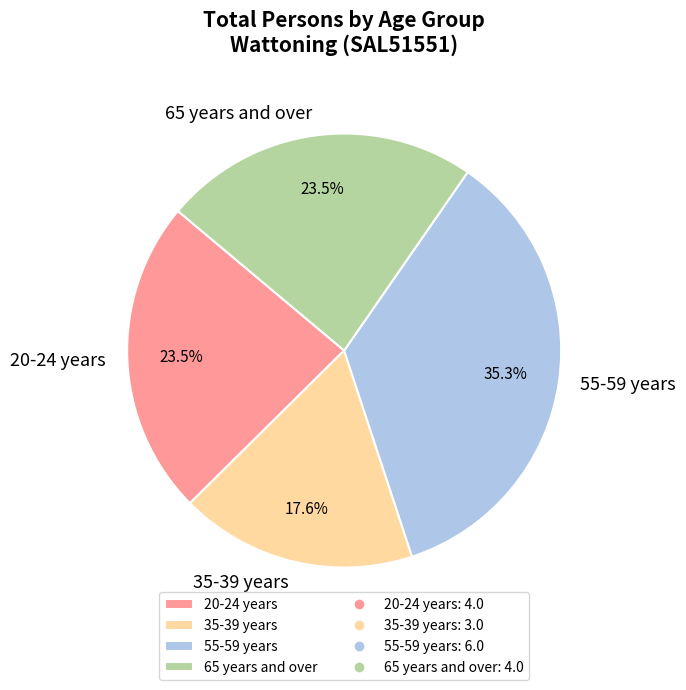

Does 65 years and over represent more than half of the total?

No